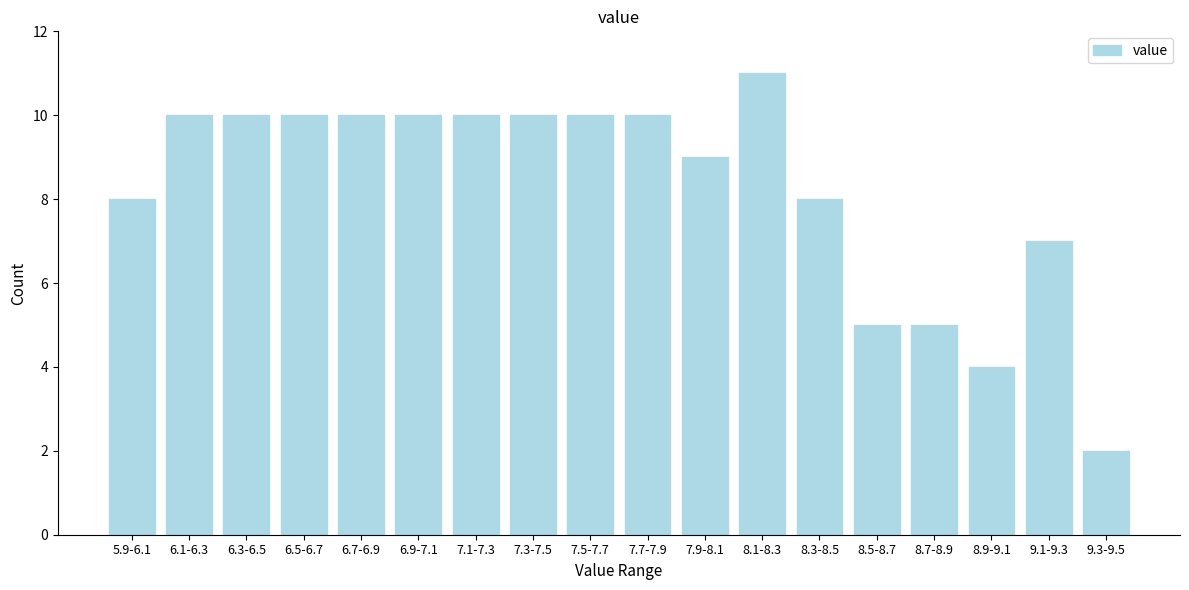

Reading right to left, what are all the values shown in this chart?

9.3-9.5=2	9.1-9.3=7	8.9-9.1=4	8.7-8.9=5	8.5-8.7=5	8.3-8.5=8	8.1-8.3=11	7.9-8.1=9	7.7-7.9=10	7.5-7.7=10	7.3-7.5=10	7.1-7.3=10	6.9-7.1=10	6.7-6.9=10	6.5-6.7=10	6.3-6.5=10	6.1-6.3=10	5.9-6.1=8